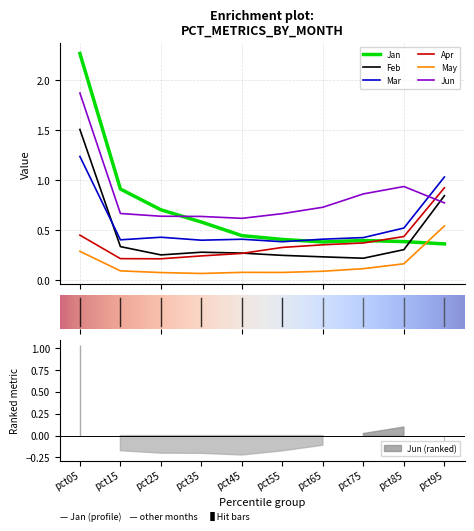

At which category does the chart reach its peak across all series?

pct05